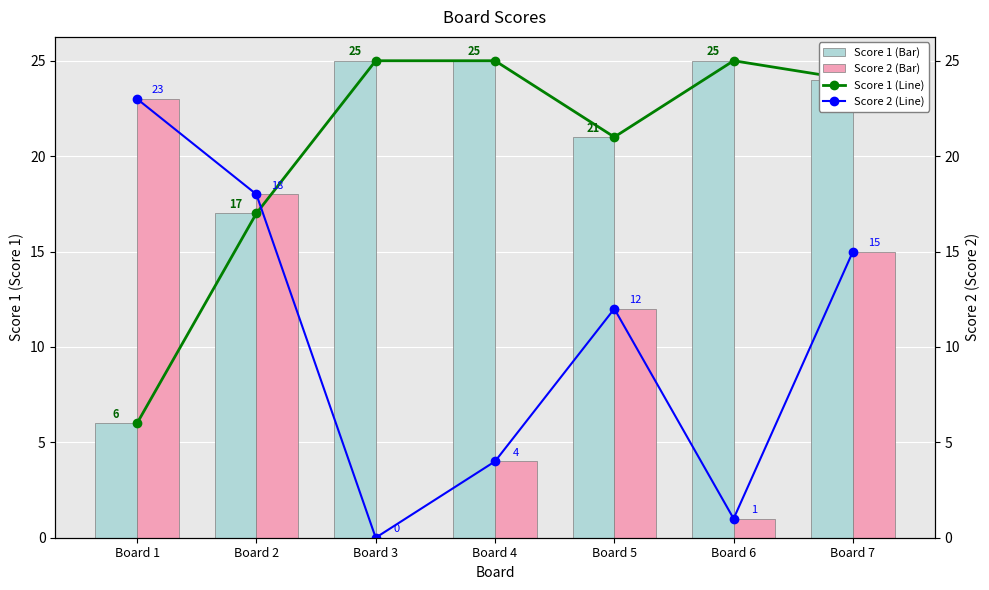

Is it true that Score 1 equals 42 at Board 7?

False